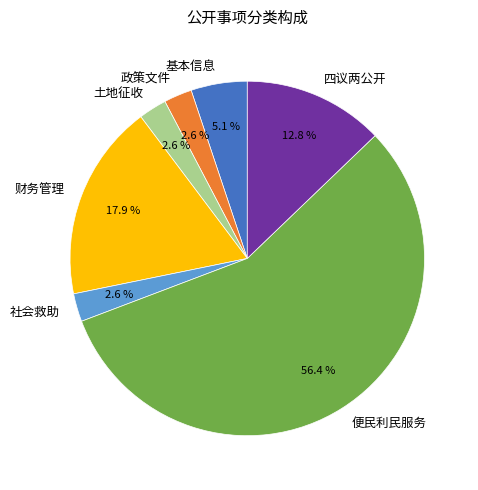

To the nearest percent, what percentage of the pie is 社会救助?

3%